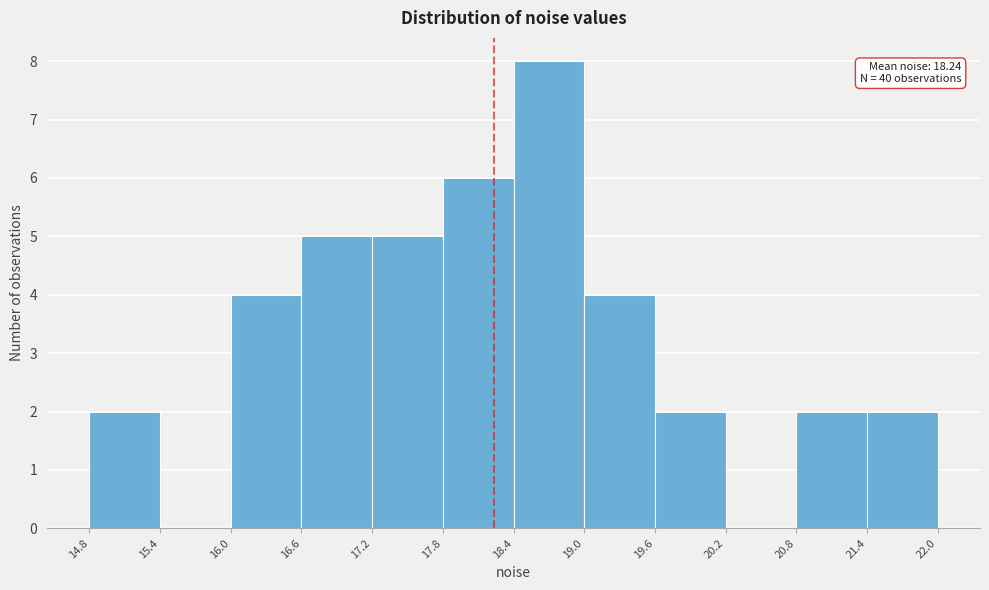

Which range on the x-axis has the tallest bar?

18.4 to 19.0